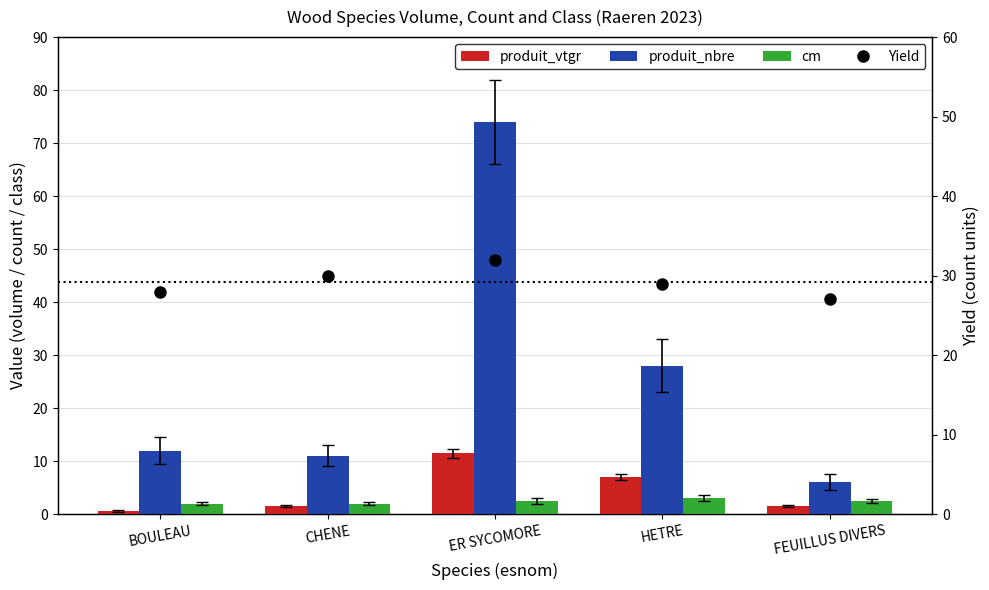

What is the average value of the Yield series?

29.2